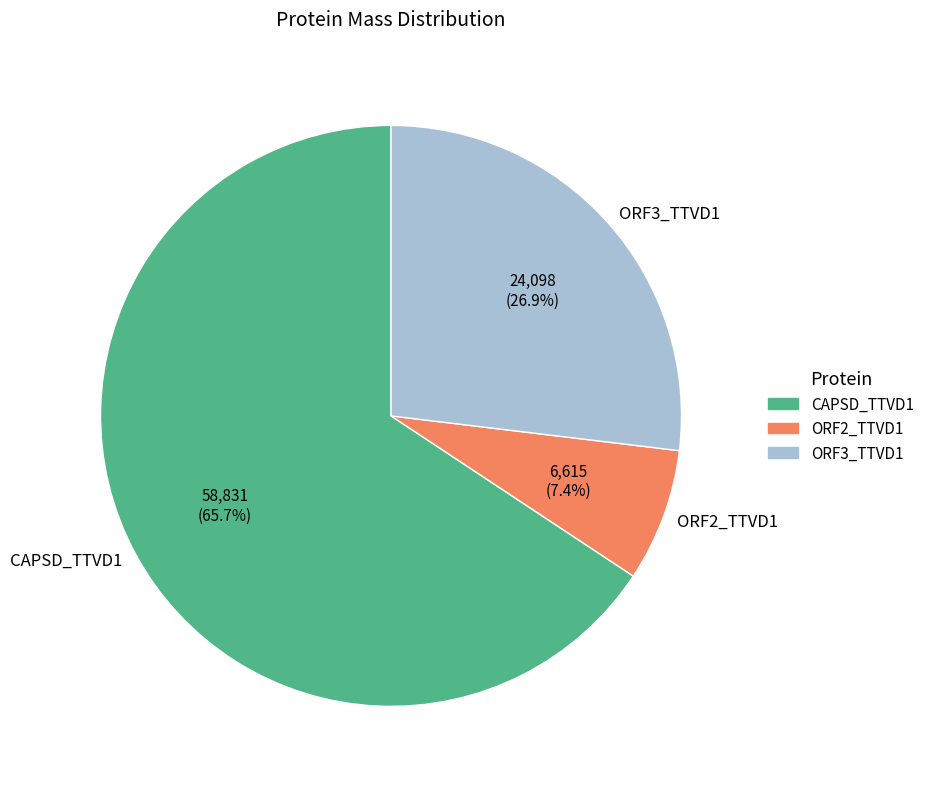

What portion of the pie excludes ORF3_TTVD1?

73.1%